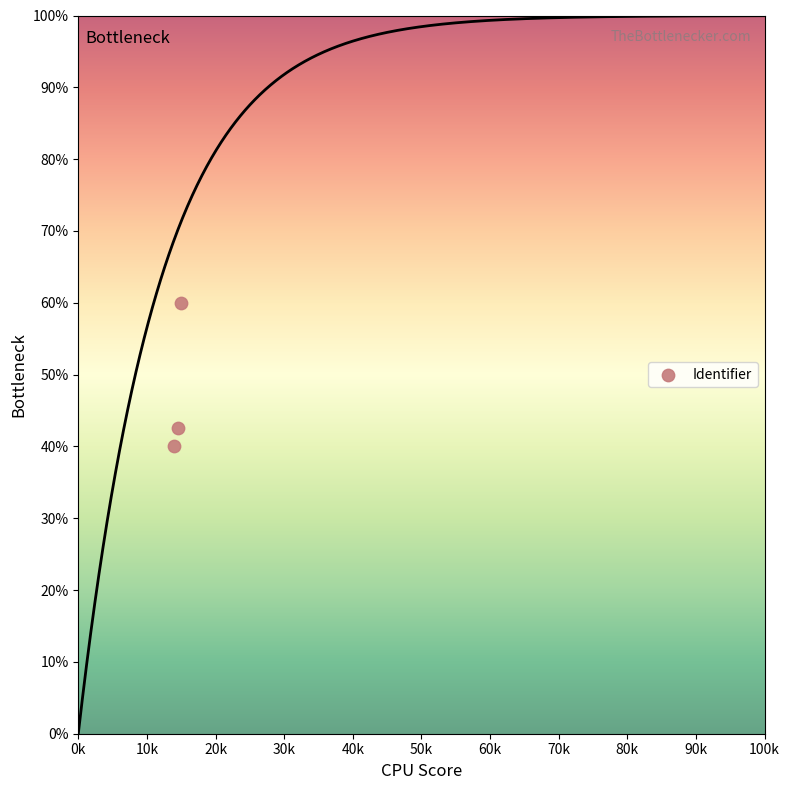

What is the range of X values (max minus min)?

1000.0